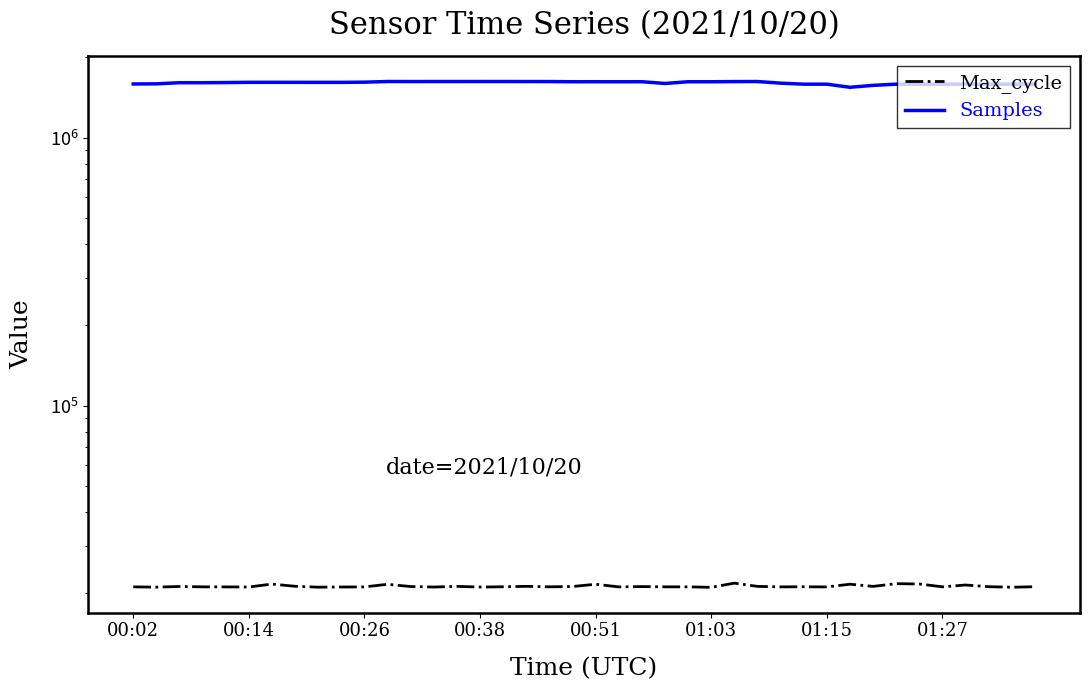

Between 26 and 27, which series saw the biggest shift?

Samples